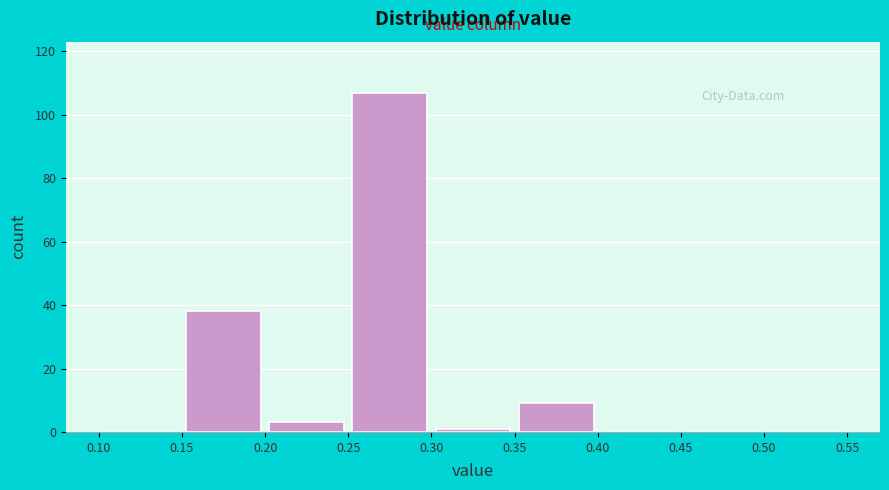

Reading left to right, transcribe this chart: for each bar, give the range it covers on the x-axis and its height. The values are not printed on the chart, so give them approximately, as read against the axis.

0.10 to 0.15: 0
0.15 to 0.20: 38
0.20 to 0.25: 4
0.25 to 0.30: 108
0.30 to 0.35: under 2
0.35 to 0.40: 10
0.40 to 0.45: 0
0.45 to 0.50: 0
0.50 to 0.55: 0